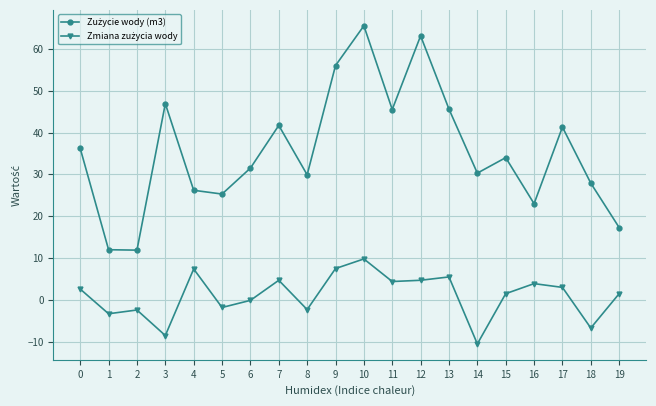

What is the spread (max minus min) of values at 11?

41.1